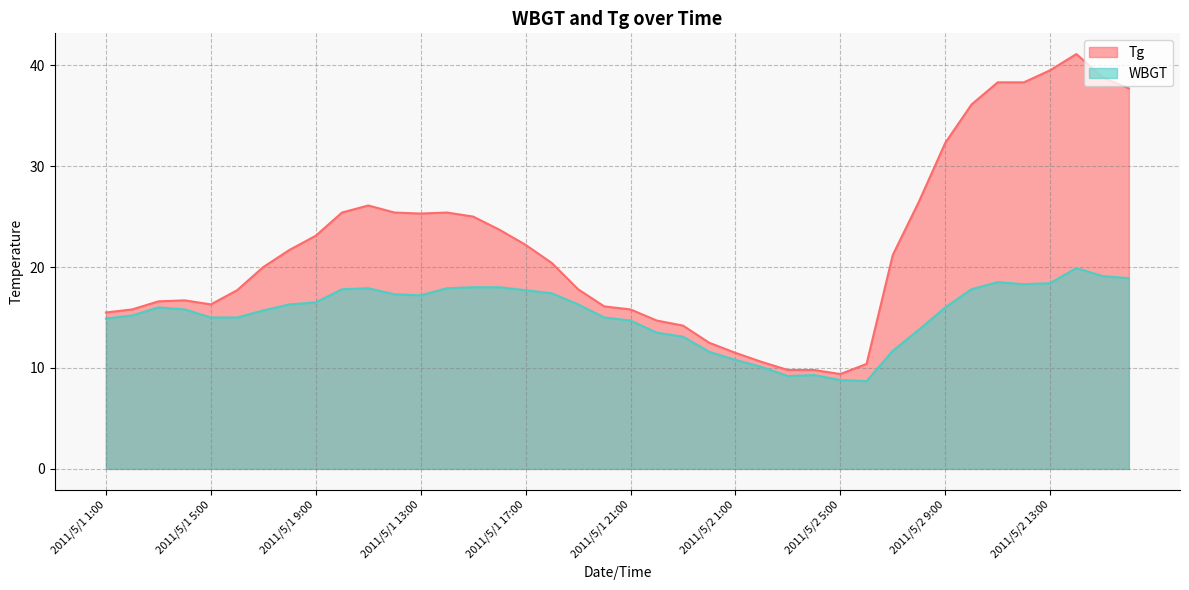

What is the label of the 9th point from the left?

2011/5/1 9:00